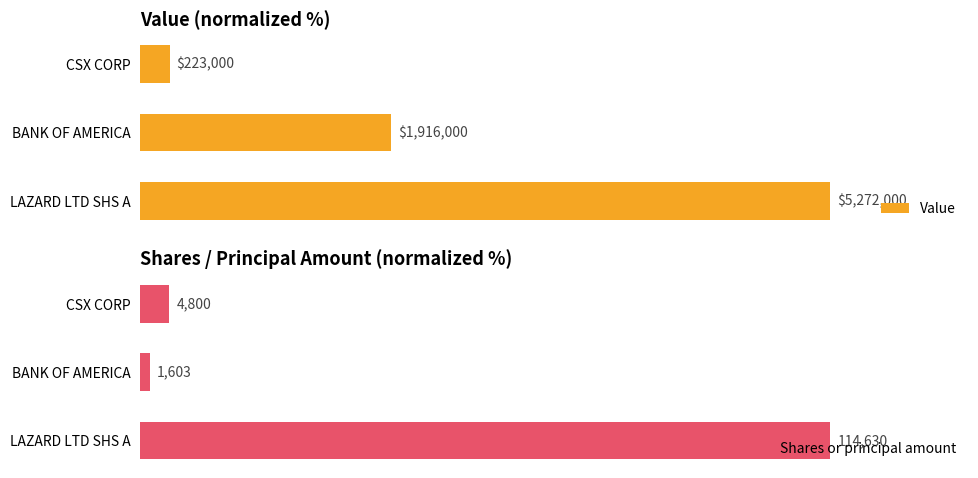

What is the difference between the Value values at BANK OF AMERICA and LAZARD LTD SHS A?

63.7